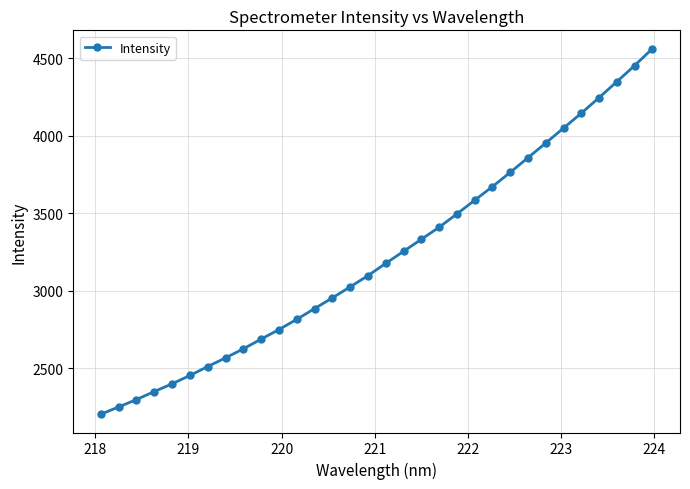

What is the minimum value shown in the chart?

2203.4